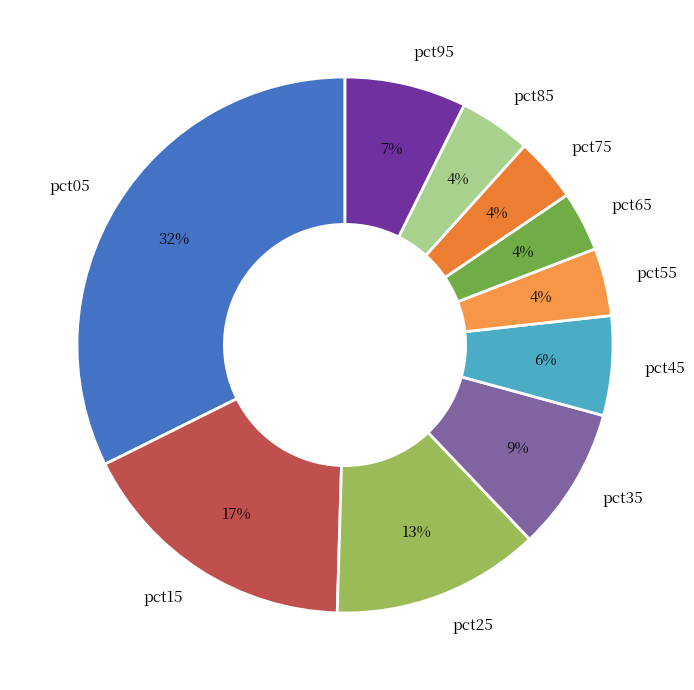

Which has a higher value, pct45 or pct55?

pct45